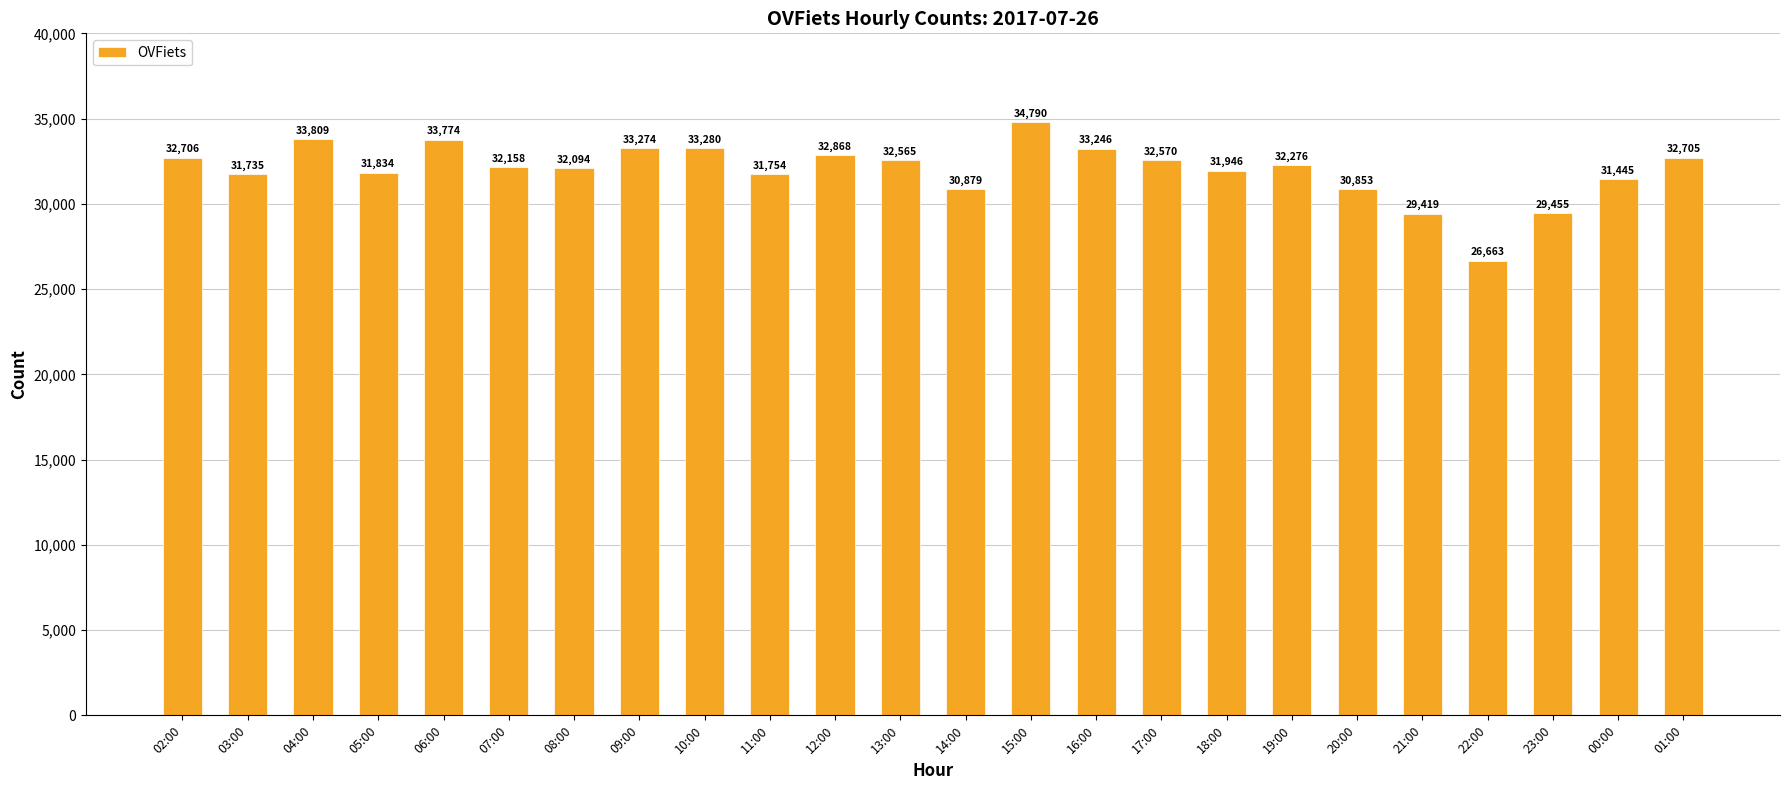

Which category has the highest value across all series?

15:00